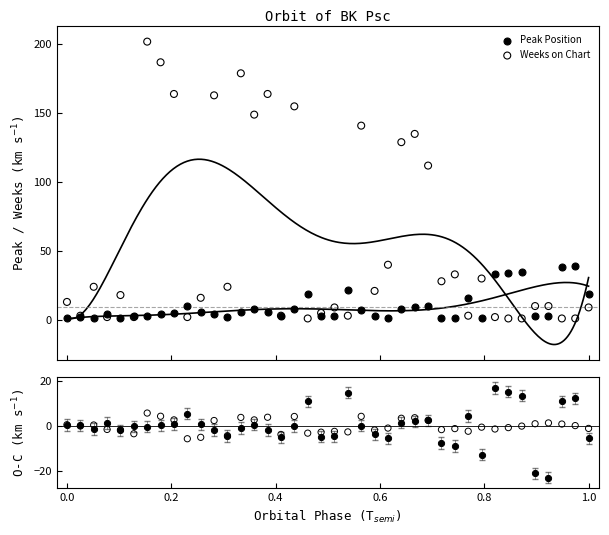

Is the value of Weeks on Chart at 21 greater than the value of Peak Position at 11?

No